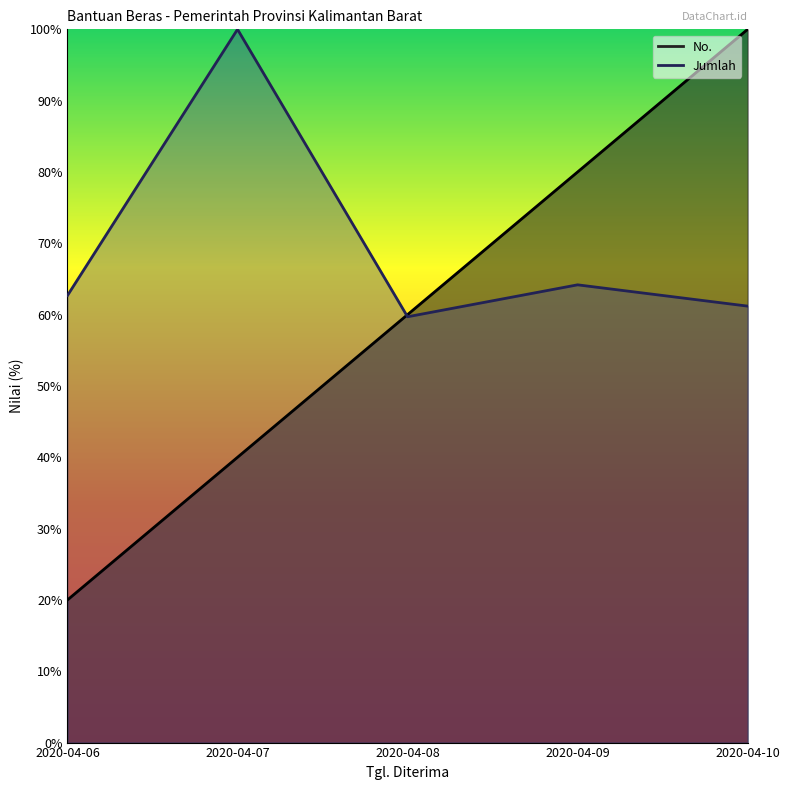

What are all the series names shown in the legend?

No., Jumlah